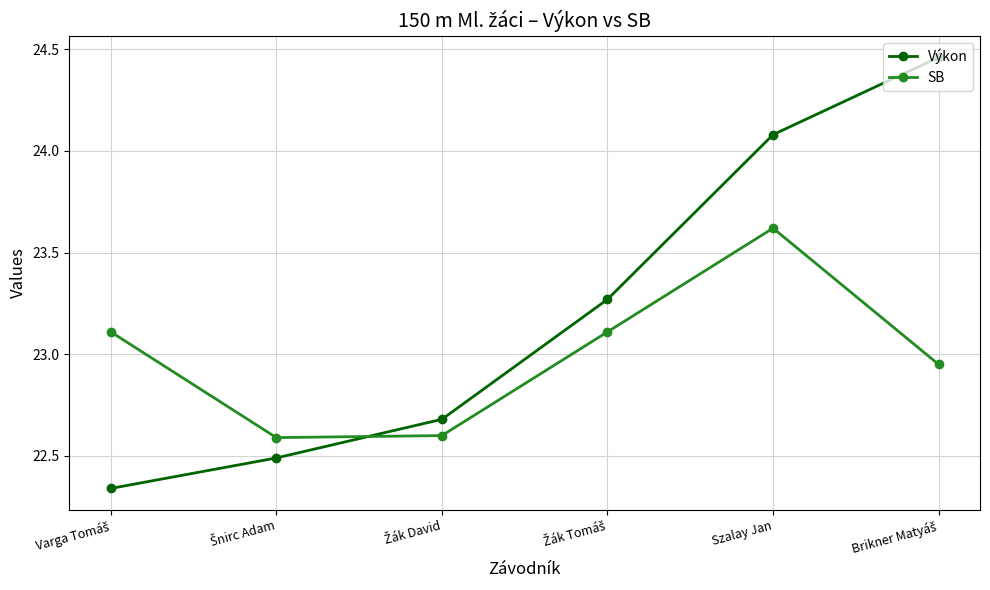

Rank the series by their average value, from lowest to highest.

SB, Výkon